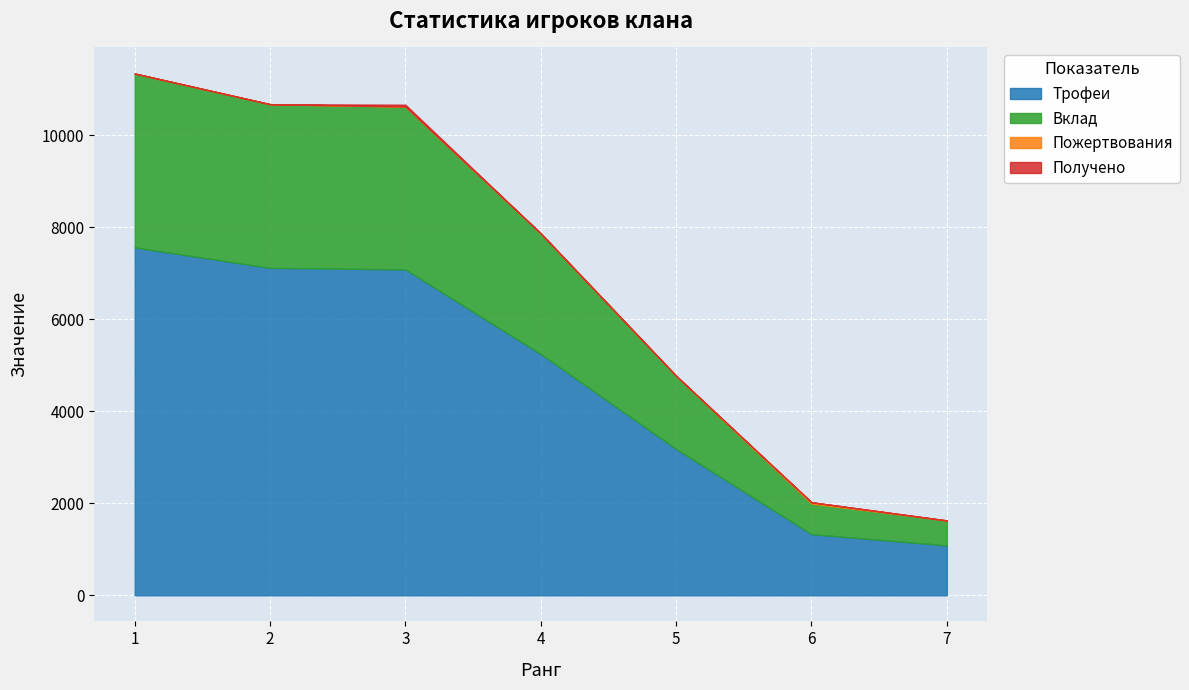

True or false: Вклад and Трофеи cross at least once.

False